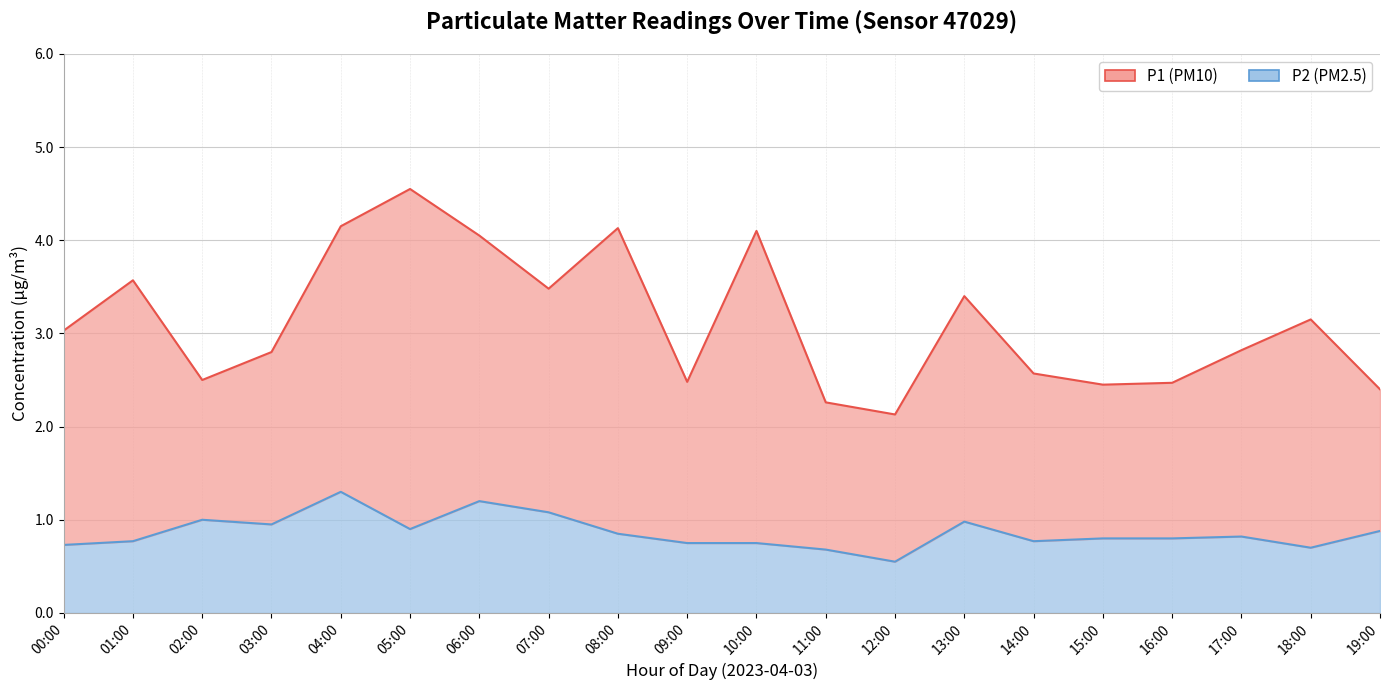

At which category is the sum across all series the highest?

05:00